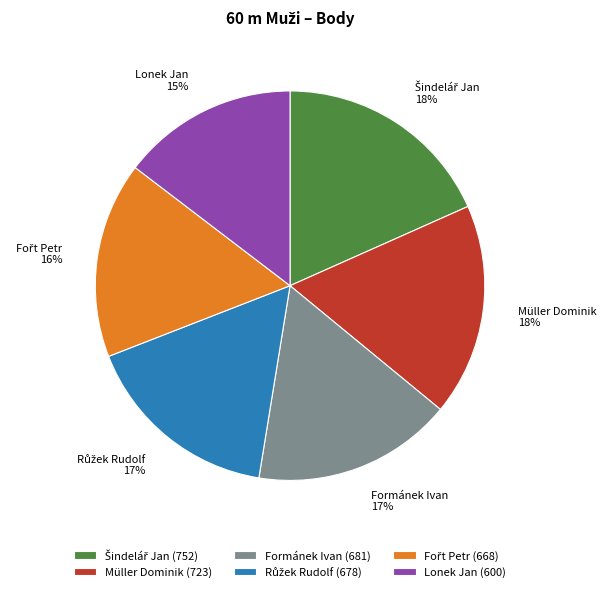

To the nearest percent, what portion does Formánek Ivan represent?

17%